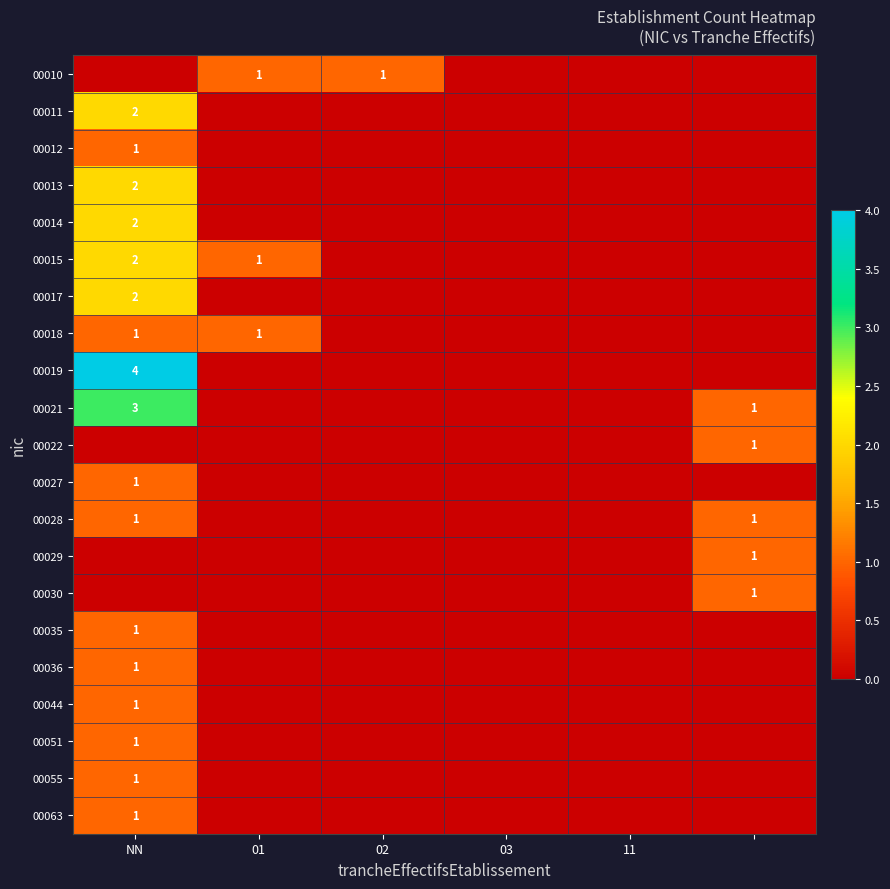

What is the total value across all series at 5?

5